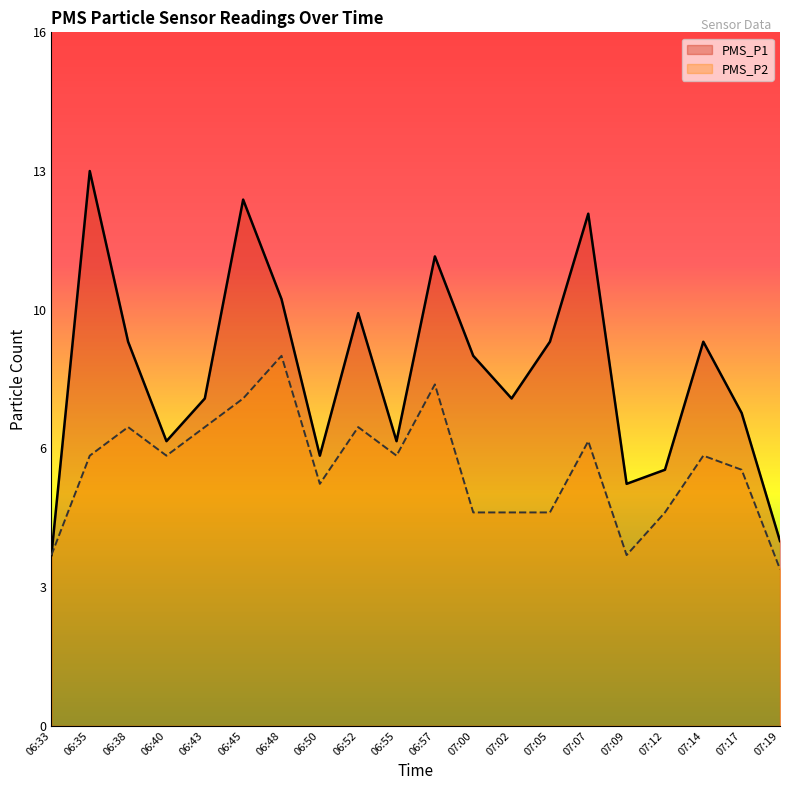

Reading left to right, transcribe all the data shown in this chart.

PMS_P1: 4.0	13.0	9.0	6.7	7.7	12.3	10.0	6.3	9.7	6.7	11.0	8.7	7.7	9.0	12.0	5.7	6.0	9.0	7.3	4.3
PMS_P2: 4.0	6.3	7.0	6.3	7.0	7.7	8.7	5.7	7.0	6.3	8.0	5.0	5.0	5.0	6.7	4.0	5.0	6.3	6.0	3.7